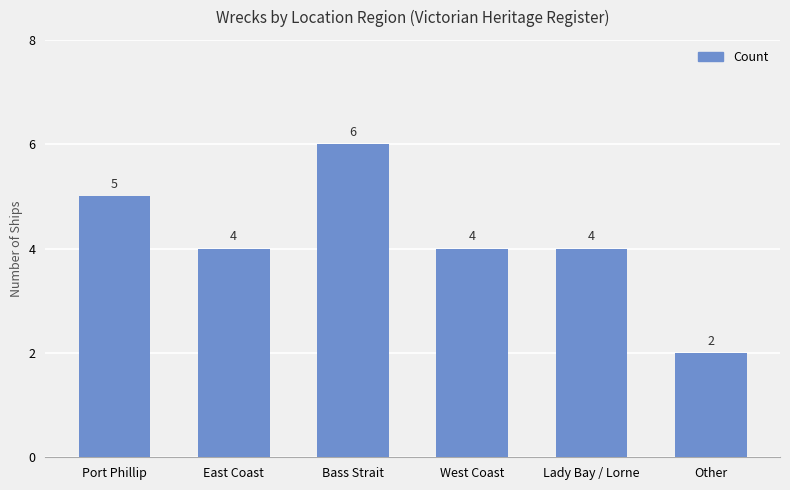

Count the number of data series in this chart.

1